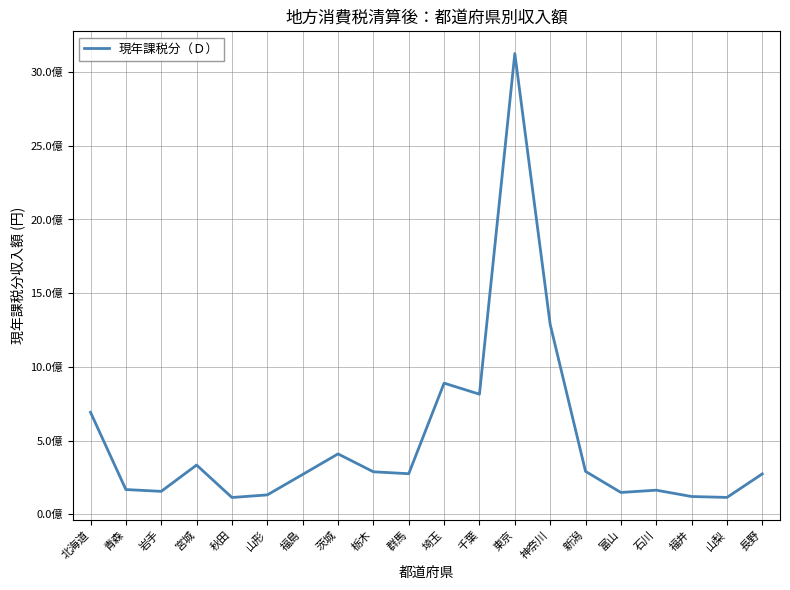

Where is the data nearest to the value 1619473595?

神奈川